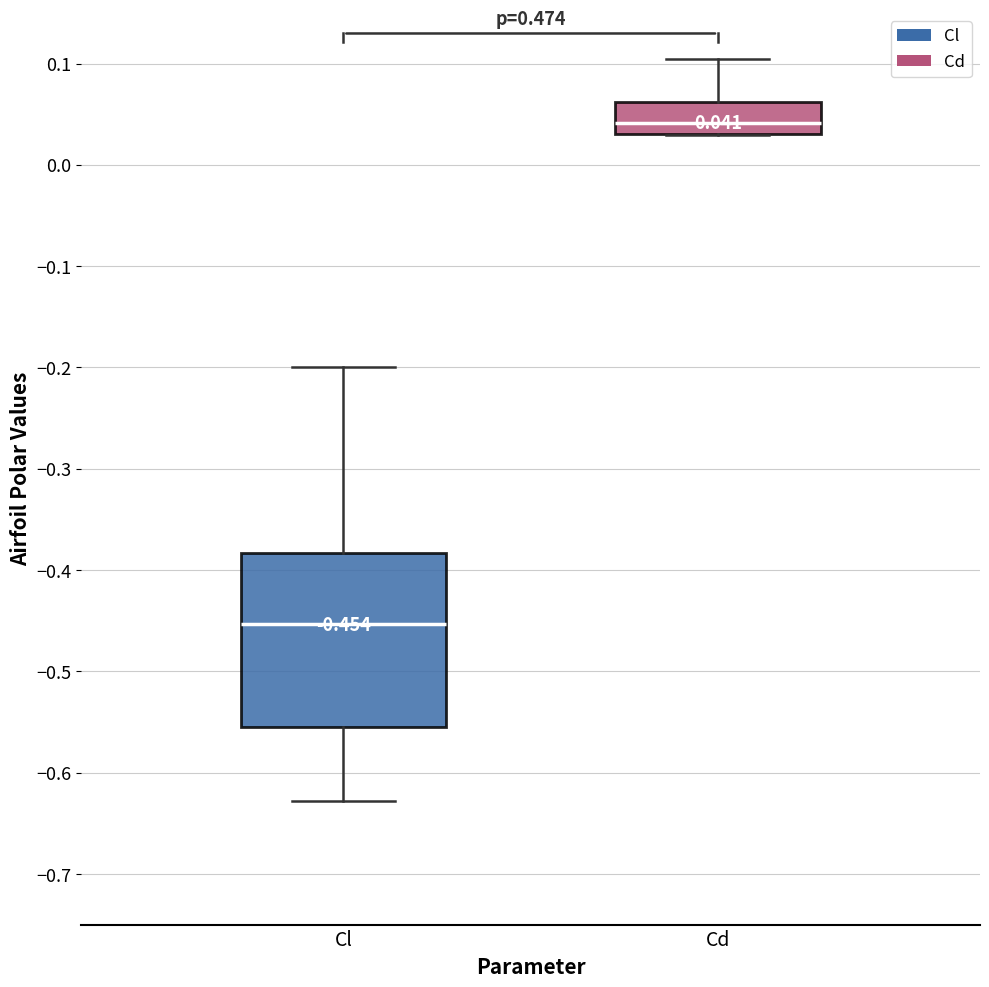

Which box's median line is the lowest?

Cl